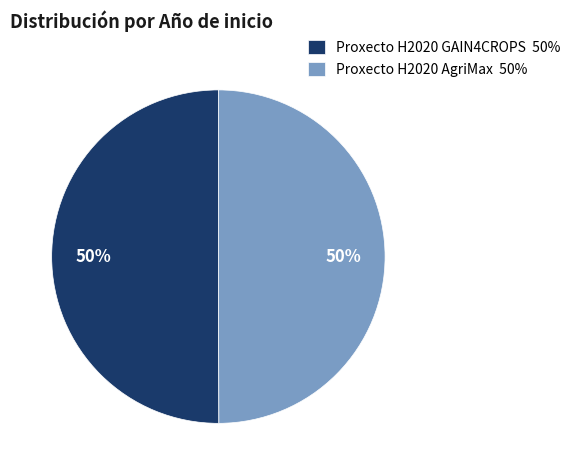

What percentage is the Proxecto H2020 AgriMax 50% slice, to the nearest percent?

50%